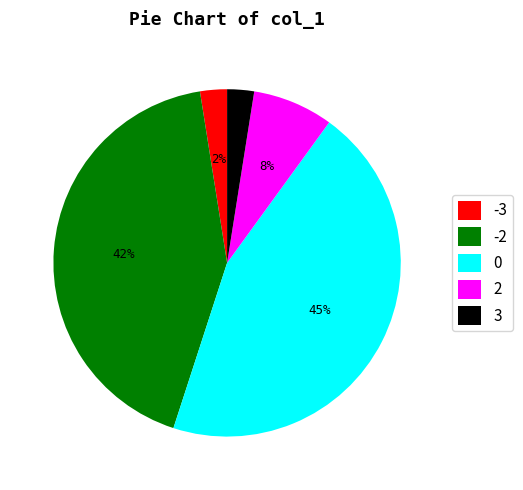

To the nearest percent, what is the difference between the largest and smallest slice percentages?

43%